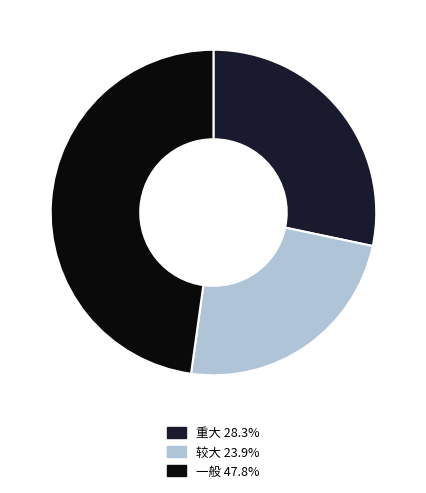

What is the ratio of the value at 较大 23.9% to the value at 重大 28.3%?

0.8